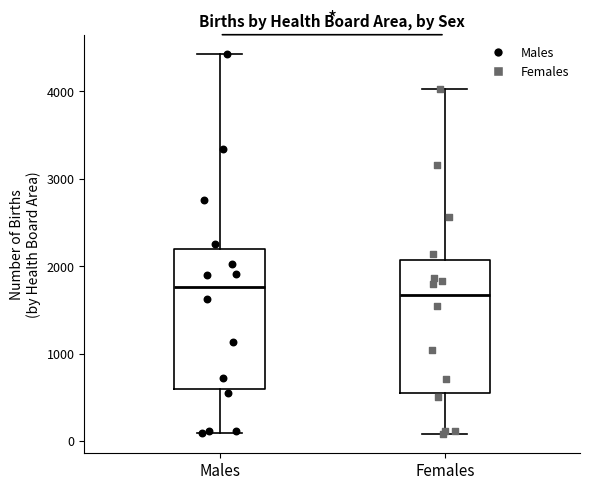

Reading left to right, transcribe this box plot: for each box, give where its median line is, the range the box spans, and where its two whiskers end, as read against the y-axis. The values are not printed on the chart, so give them approximately, as read against the axis.

Males: median 1800, box 600 to 2200, whiskers 100 to 4400
Females: median 1700, box 600 to 2100, whiskers 100 to 4000